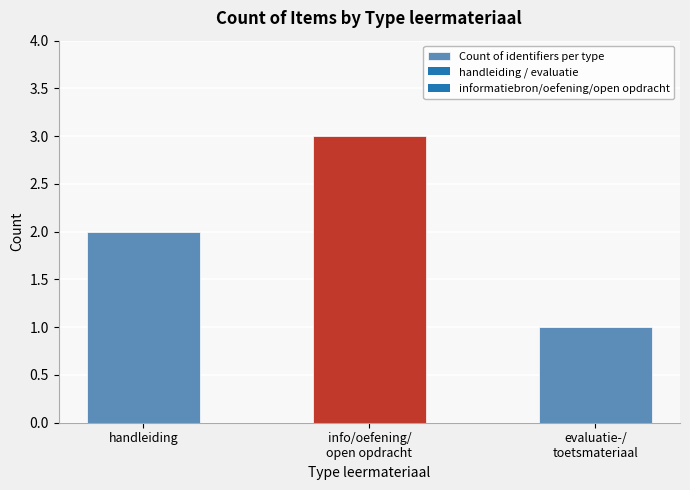

What is the greatest value displayed?

3